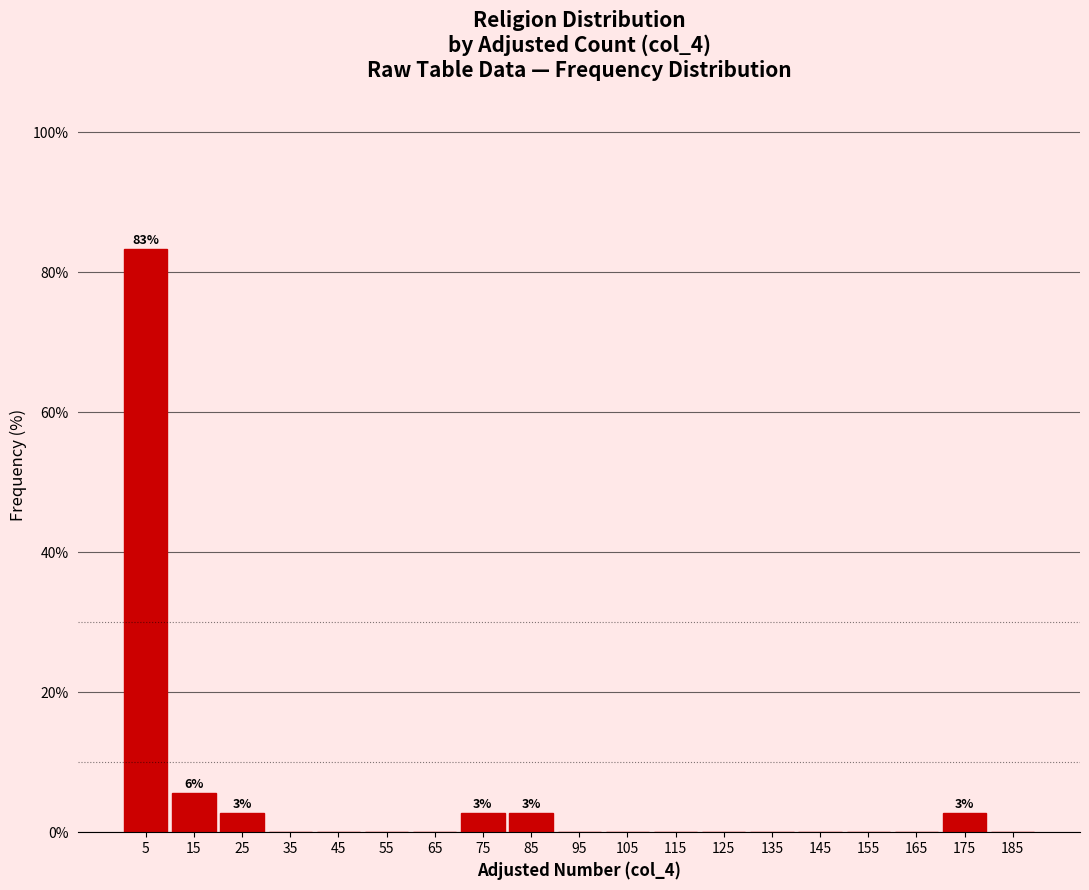

Over which range of the x-axis is the bar tallest?

0 to 10